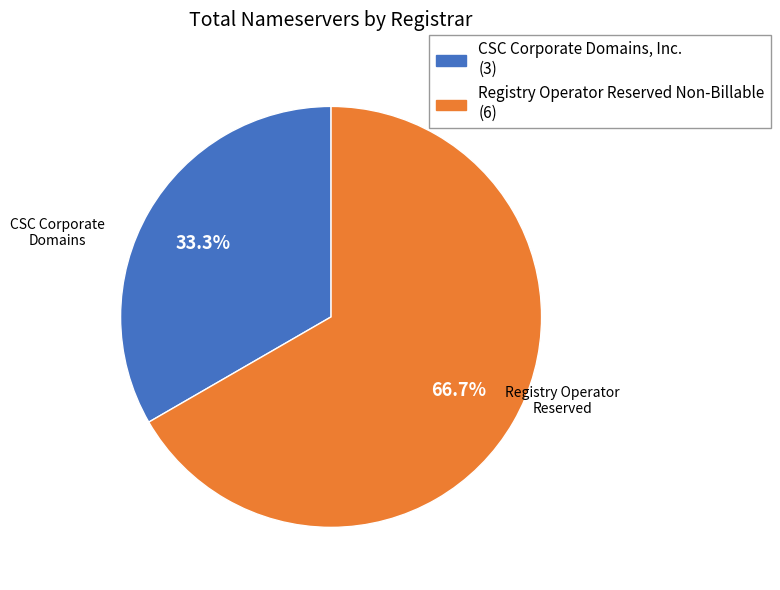

Does any single category account for the majority?

Yes